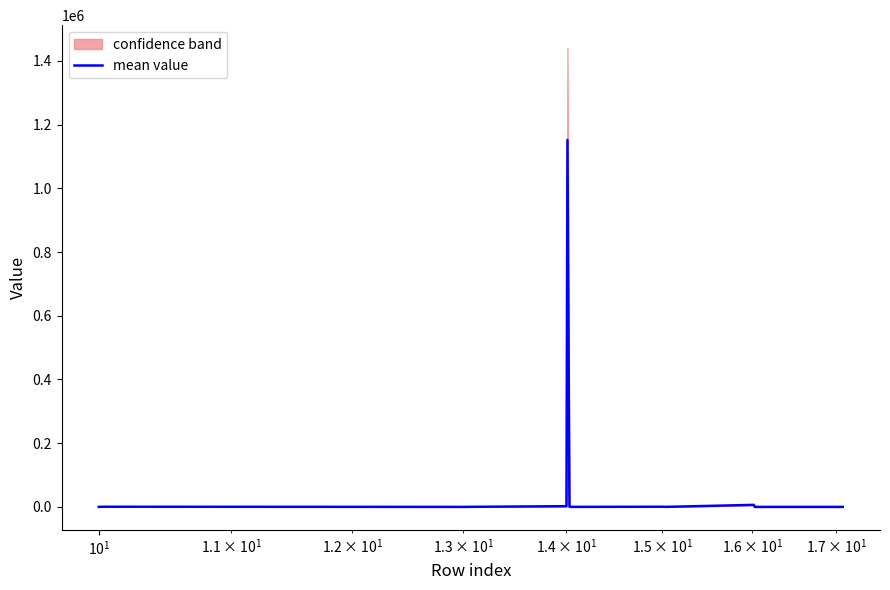

How many points are higher than both their immediate neighbors (excluding endpoints)?

4